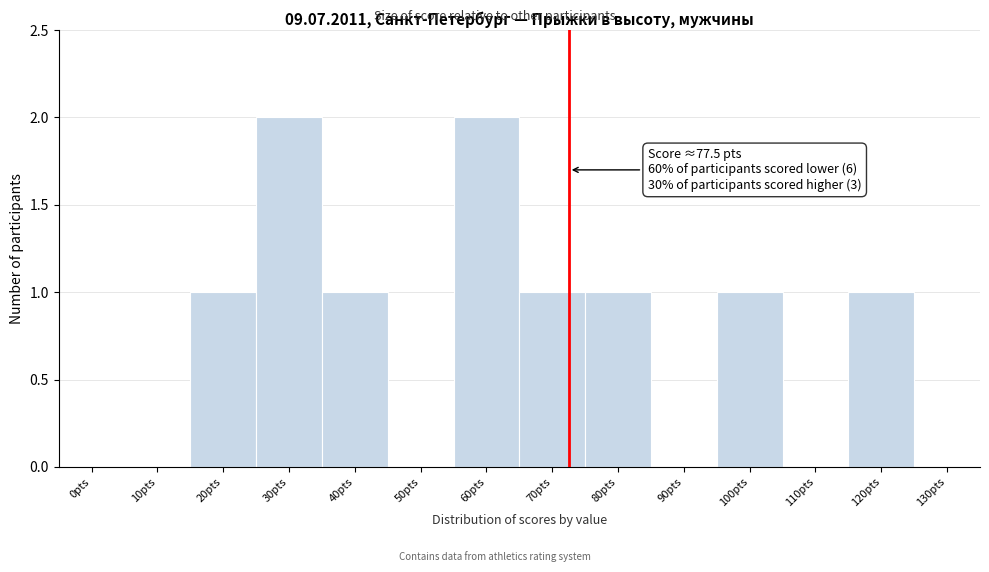

Reading right to left, transcribe all the data shown in this chart.

130pts=0	120pts=1	110pts=0	100pts=1	90pts=0	80pts=1	70pts=1	60pts=2	50pts=0	40pts=1	30pts=2	20pts=1	10pts=0	0pts=0